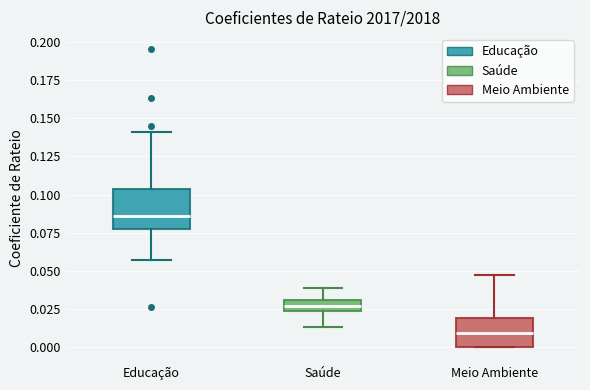

Where is the upper edge of the box for Educação on the y-axis? The values are not printed on the chart, so give them approximately, as read against the axis.

0.105